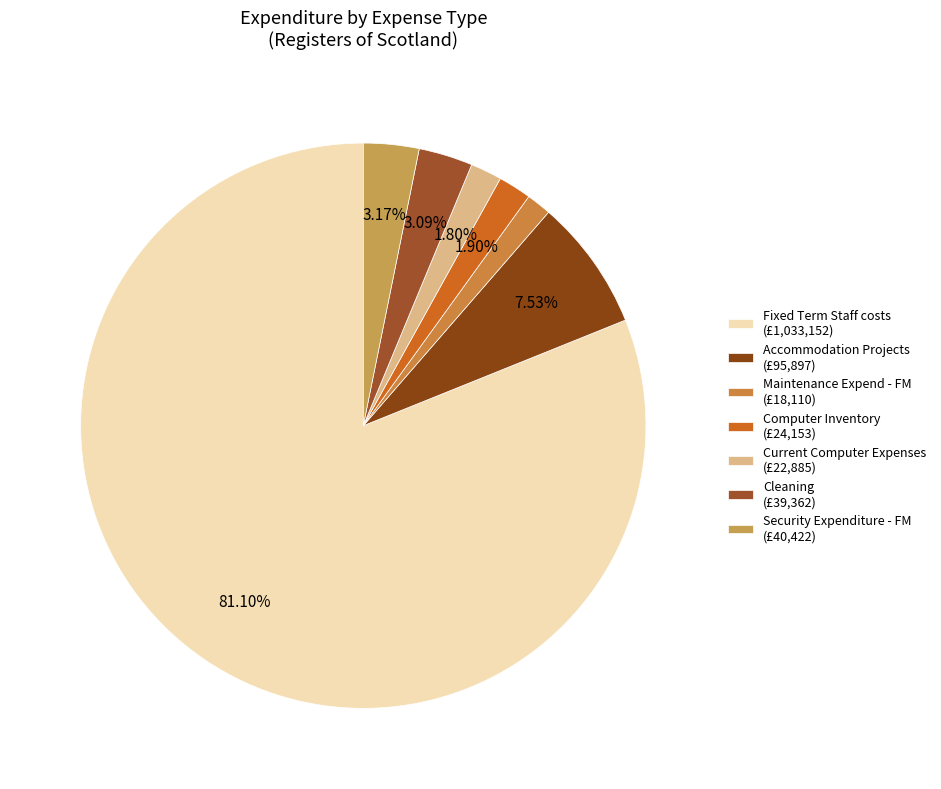

Is the sum of Current Computer Expenses and Maintenance Expend - FM greater than half?

No